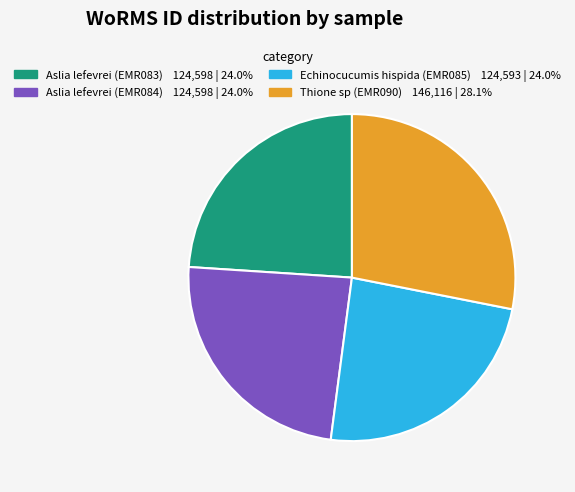

What is the ratio of the value at Aslia lefevrei (EMR083) to the value at Aslia lefevrei (EMR084)?

1.0